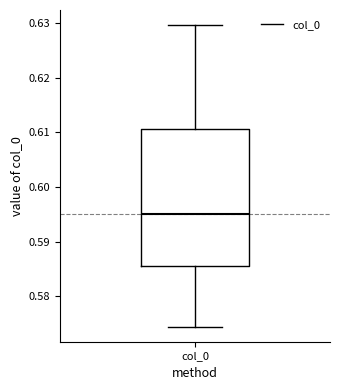

Transcribe this box plot: give where the median line is, the range the box spans, and where the two whiskers end, as read against the y-axis. The values are not printed on the chart, so give them approximately, as read against the axis.

median 0.595, box 0.586 to 0.611, whiskers 0.574 to 0.630